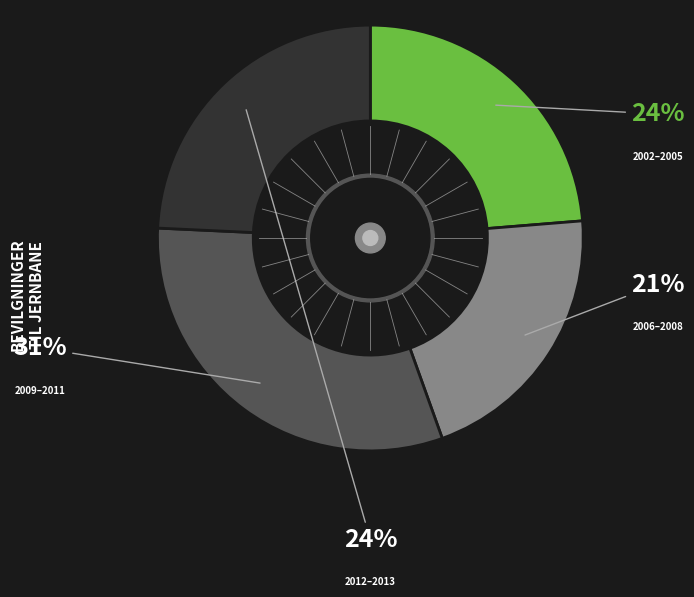

To the nearest percent, what is the difference between the largest and smallest slice percentages?

10%